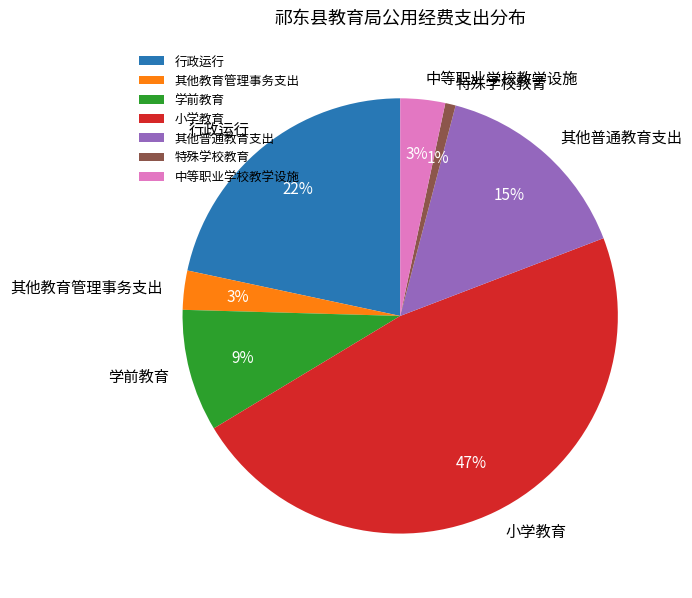

Is the sum of 其他教育管理事务支出 and 特殊学校教育 greater than half?

No